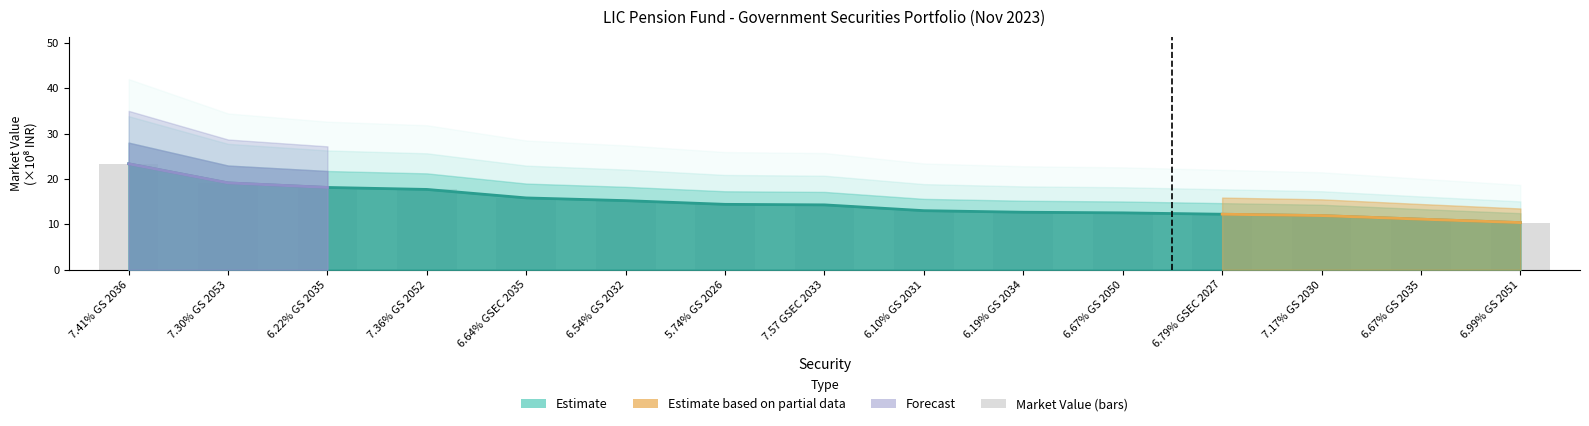

Where does the Market Value (Cr) series first go above 14?

7.41% GS 2036